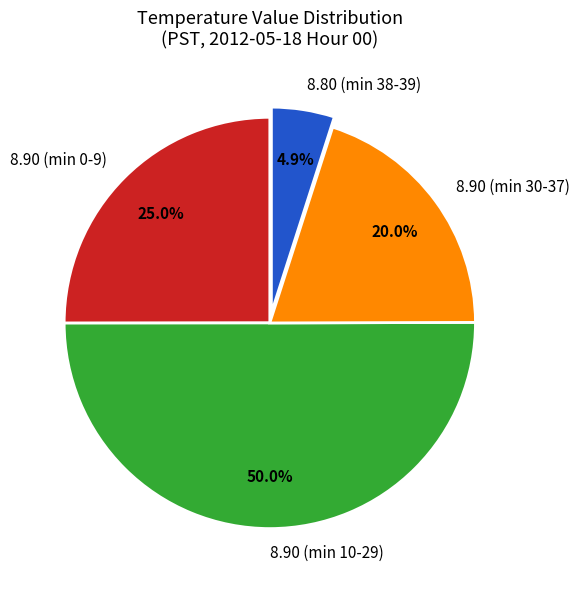

Between 8.90 (min 0-9) and 8.80 (min 38-39), which is larger?

8.90 (min 0-9)